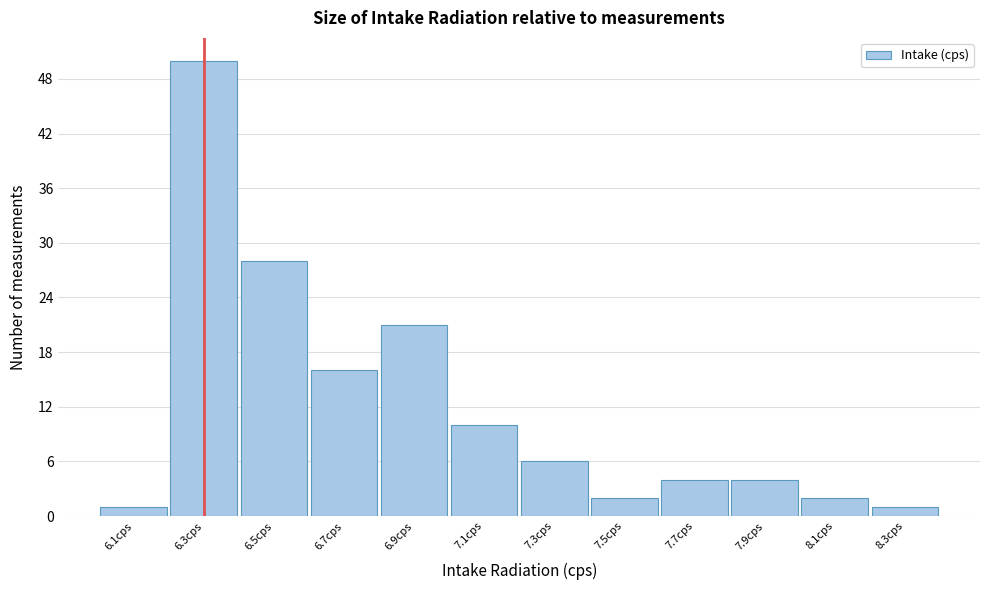

Reading right to left, extract all data points from this chart.

1	2	4	4	2	6	10	21	16	28	50	1